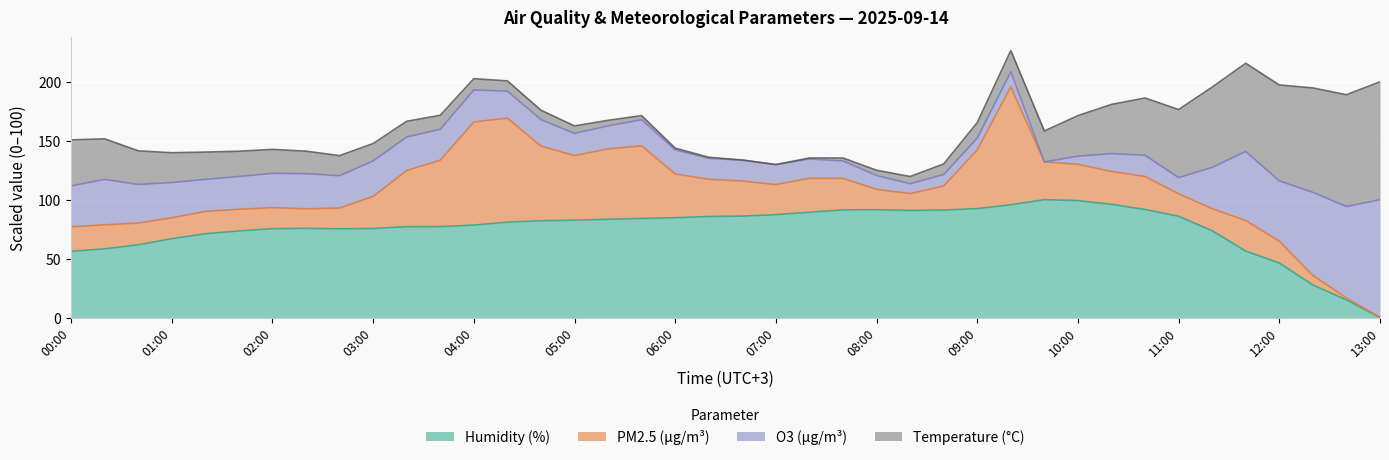

The Humidity (%) series shows 31.5 at 13:00. True or false?

False